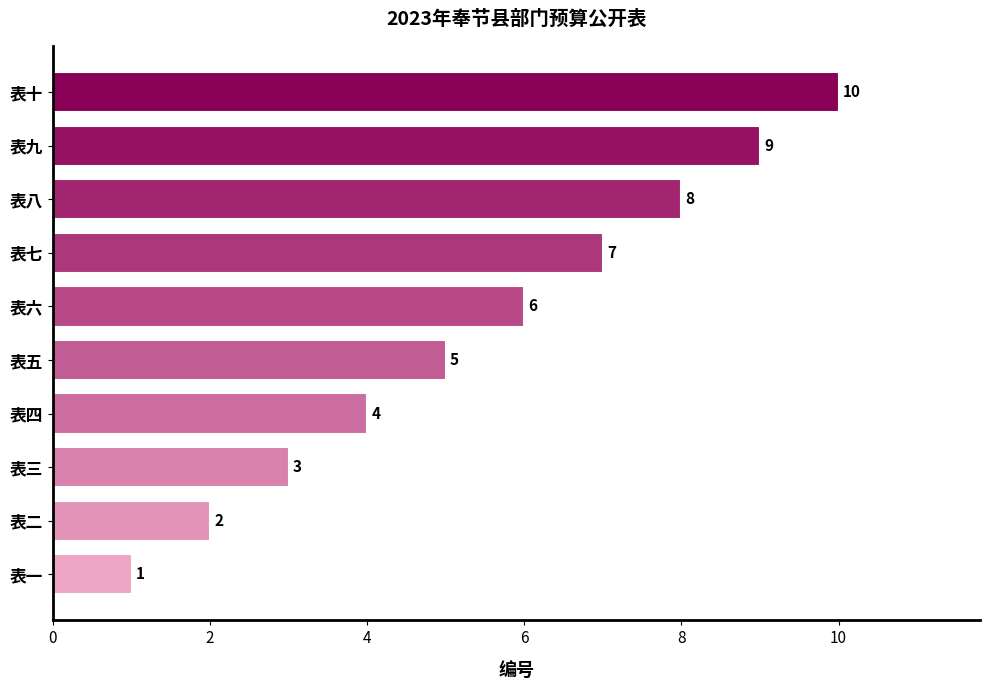

Are the bars horizontal?

Yes